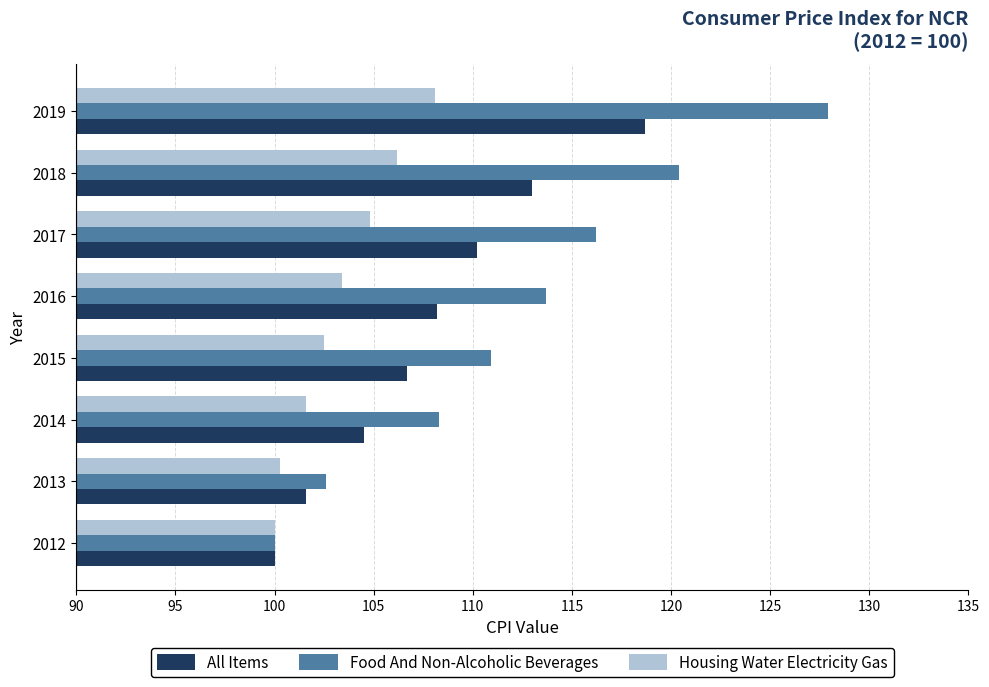

Rank the series by their maximum value, from lowest to highest.

Housing Water Electricity Gas, All Items, Food And Non-Alcoholic Beverages